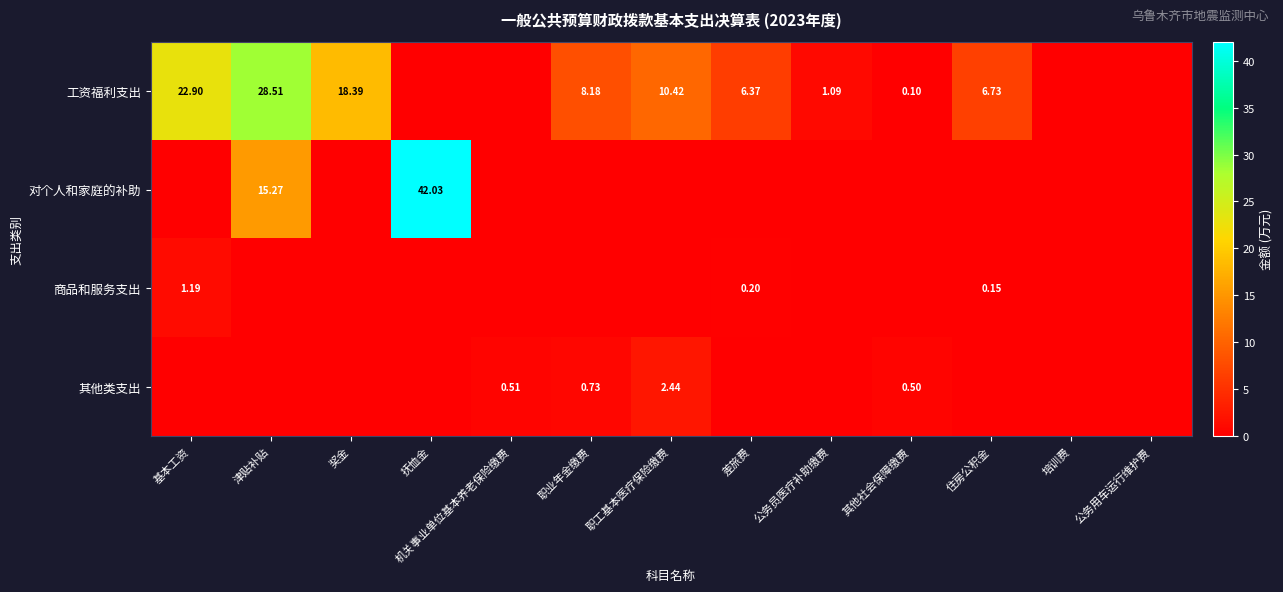

Is the value of 其他类支出 at 职工基本医疗保险缴费 greater than the value of 商品和服务支出 at 差旅费?

Yes